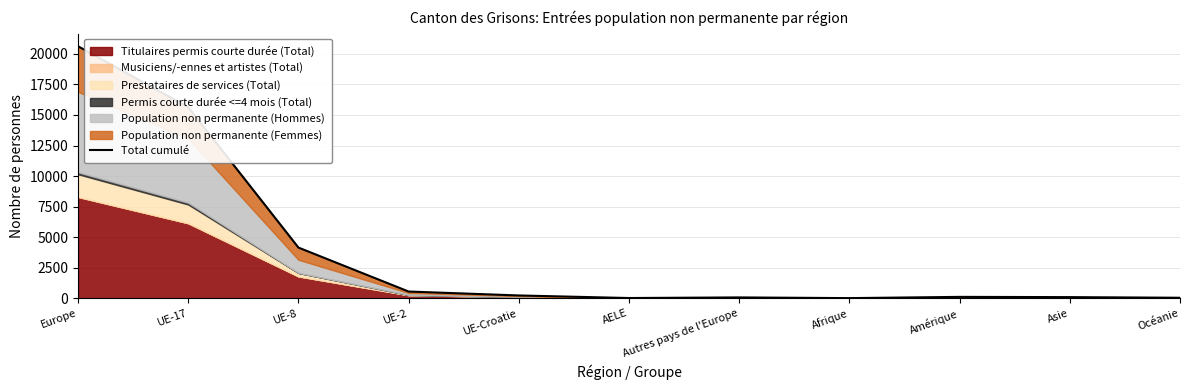

Approximately how many times larger is the value at UE-8 compared to Asie?

47.1